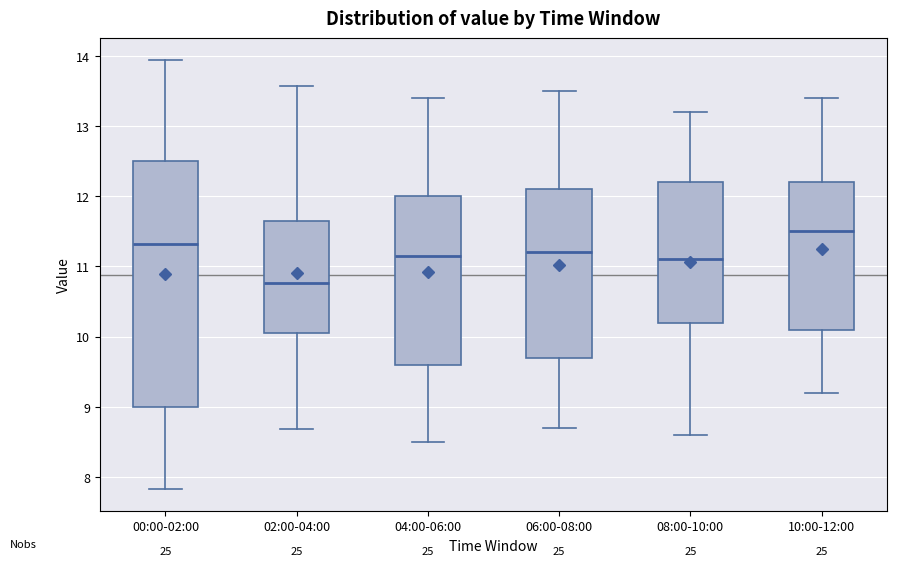

Reading left to right, read every box against the y-axis: the position of its median line, the range the box covers, and the ends of its whiskers. The values are not printed on the chart, so give them approximately, as read against the axis.

00:00-02:00: median 11.3, box 9.0 to 12.5, whiskers 7.8 to 14.0
02:00-04:00: median 10.8, box 10.1 to 11.7, whiskers 8.7 to 13.6
04:00-06:00: median 11.2, box 9.6 to 12.0, whiskers 8.5 to 13.4
06:00-08:00: median 11.2, box 9.7 to 12.1, whiskers 8.7 to 13.5
08:00-10:00: median 11.1, box 10.2 to 12.2, whiskers 8.6 to 13.2
10:00-12:00: median 11.5, box 10.1 to 12.2, whiskers 9.2 to 13.4